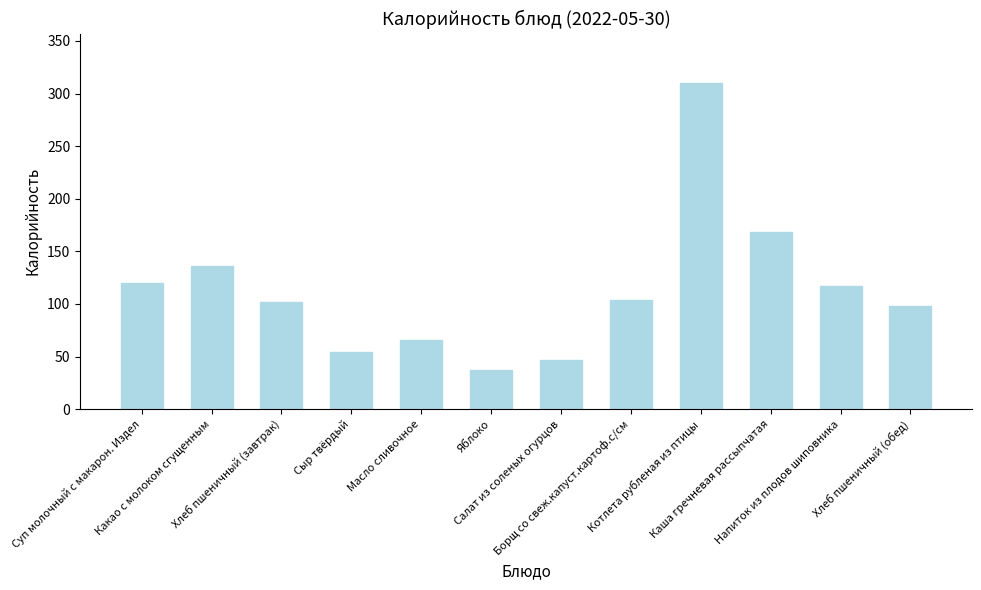

How many data points are less than 103?

6